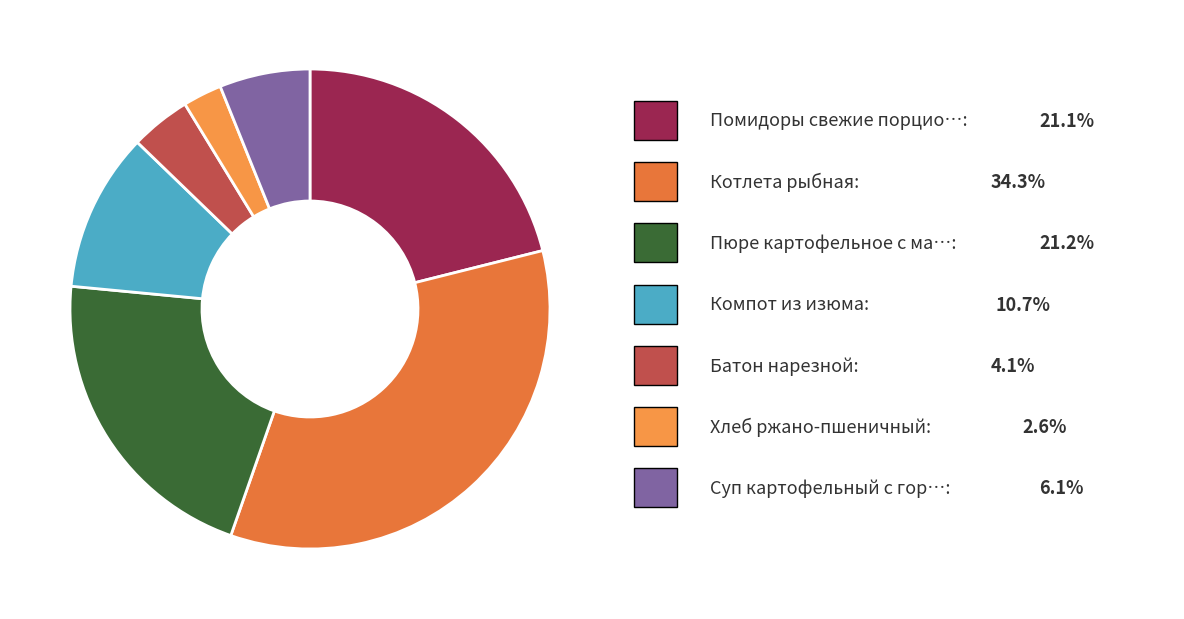

To the nearest percent, what portion does Помидоры свежие порционно represent?

21%